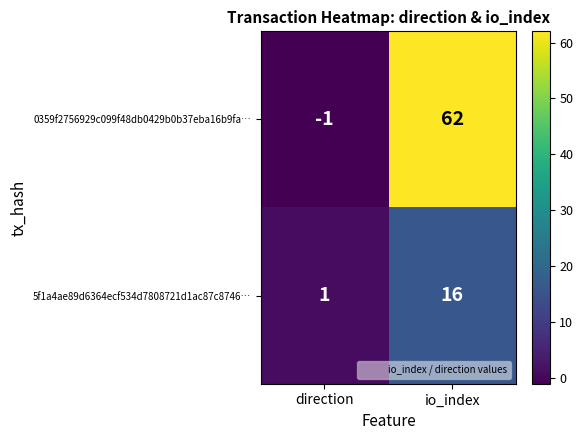

Rank the series at io_index from lowest to highest value.

5f1a4ae89d6364ecf534d7808721d1ac87c8746…, 0359f2756929c099f48db0429b0b37eba16b9fa…